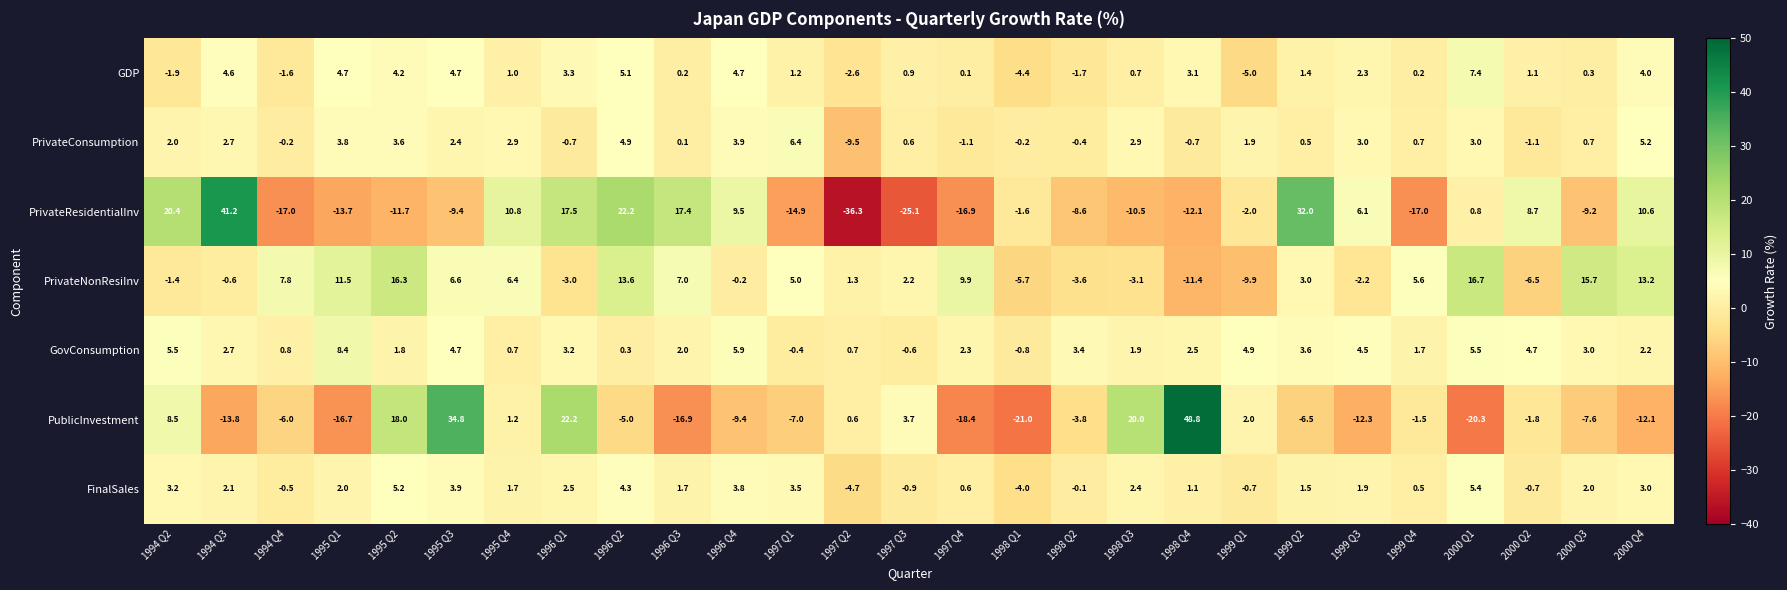

Which series has the largest total across all categories?

PrivateNonResiInv